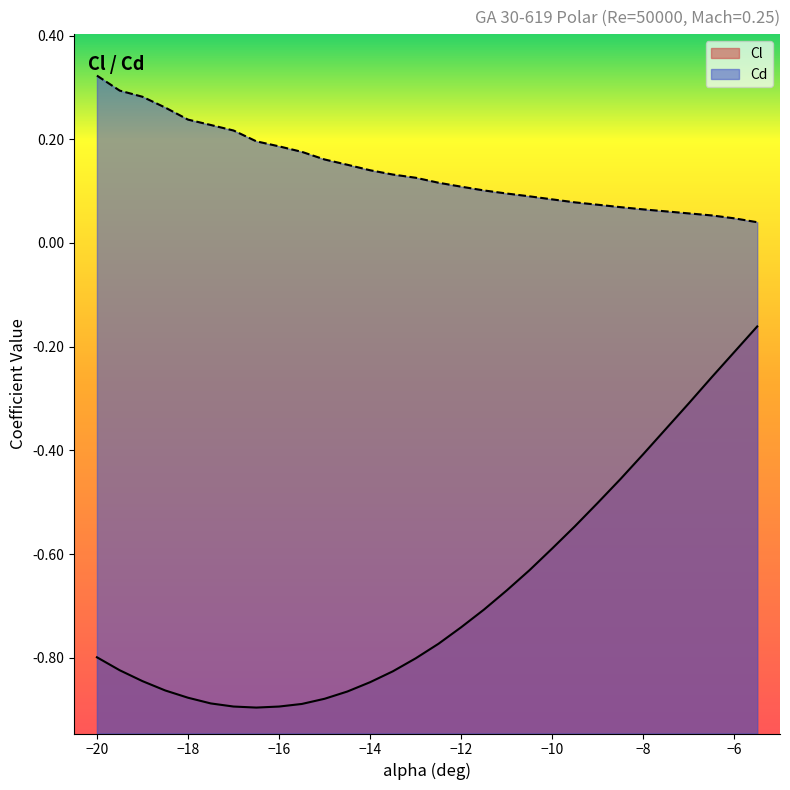

Reading right to left, list all the values displayed in this chart.

Cl: -5.5=-0.2	-6=-0.2	-6.5=-0.3	-7=-0.3	-7.5=-0.4	-8=-0.4	-8.5=-0.5	-9=-0.5	-9.5=-0.5	-10=-0.6	-10.5=-0.6	-11=-0.7	-11.5=-0.7	-12=-0.7	-12.5=-0.8	-13=-0.8	-13.5=-0.8	-14=-0.8	-14.5=-0.9	-15=-0.9	-15.5=-0.9	-16=-0.9	-16.5=-0.9	-17=-0.9	-17.5=-0.9	-18=-0.9	-18.5=-0.9	-19=-0.8	-19.5=-0.8	-20=-0.8
Cd: -5.5=0.0	-6=0.0	-6.5=0.1	-7=0.1	-7.5=0.1	-8=0.1	-8.5=0.1	-9=0.1	-9.5=0.1	-10=0.1	-10.5=0.1	-11=0.1	-11.5=0.1	-12=0.1	-12.5=0.1	-13=0.1	-13.5=0.1	-14=0.1	-14.5=0.2	-15=0.2	-15.5=0.2	-16=0.2	-16.5=0.2	-17=0.2	-17.5=0.2	-18=0.2	-18.5=0.3	-19=0.3	-19.5=0.3	-20=0.3